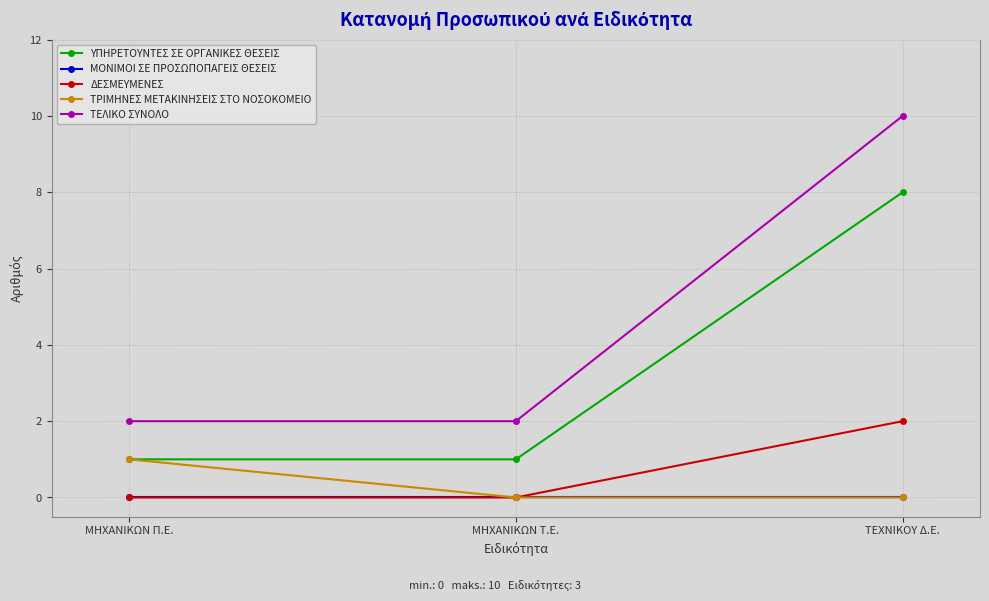

What are all the series names shown in the legend?

ΥΠΗΡΕΤΟΥΝΤΕΣ ΣΕ ΟΡΓΑΝΙΚΕΣ ΘΕΣΕΙΣ, ΜΟΝΙΜΟΙ ΣΕ ΠΡΟΣΩΠΟΠΑΓΕΙΣ ΘΕΣΕΙΣ, ΔΕΣΜΕΥΜΕΝΕΣ, ΤΡΙΜΗΝΕΣ ΜΕΤΑΚΙΝΗΣΕΙΣ ΣΤΟ ΝΟΣΟΚΟΜΕΙΟ, ΤΕΛΙΚΟ ΣΥΝΟΛΟ